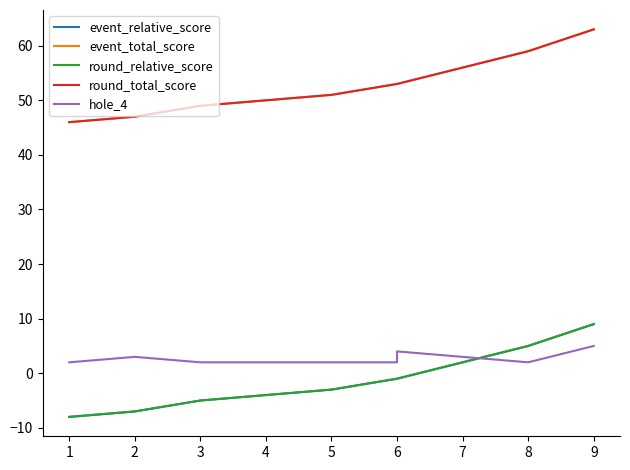

Which series has the largest range (max minus min)?

event_relative_score